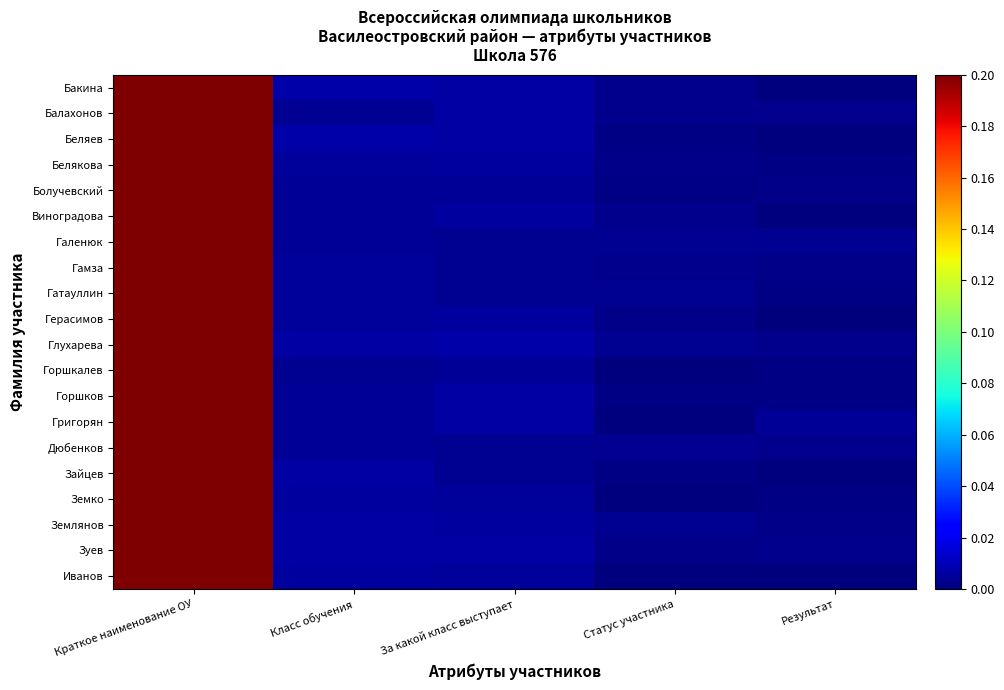

At how many categories does at least one series exceed 0?

5